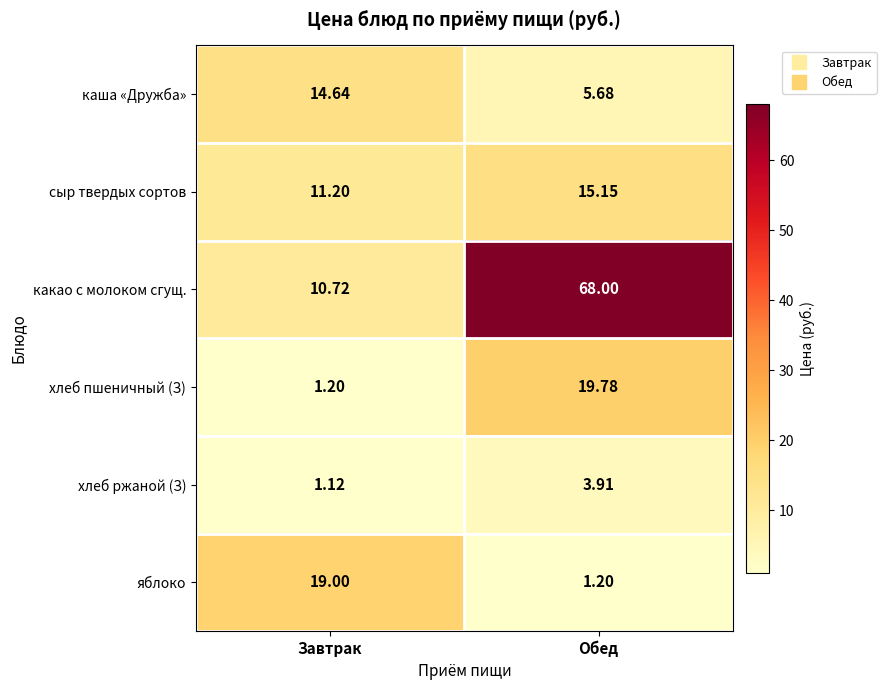

Where is яблоко nearest to the value 10?

Обед